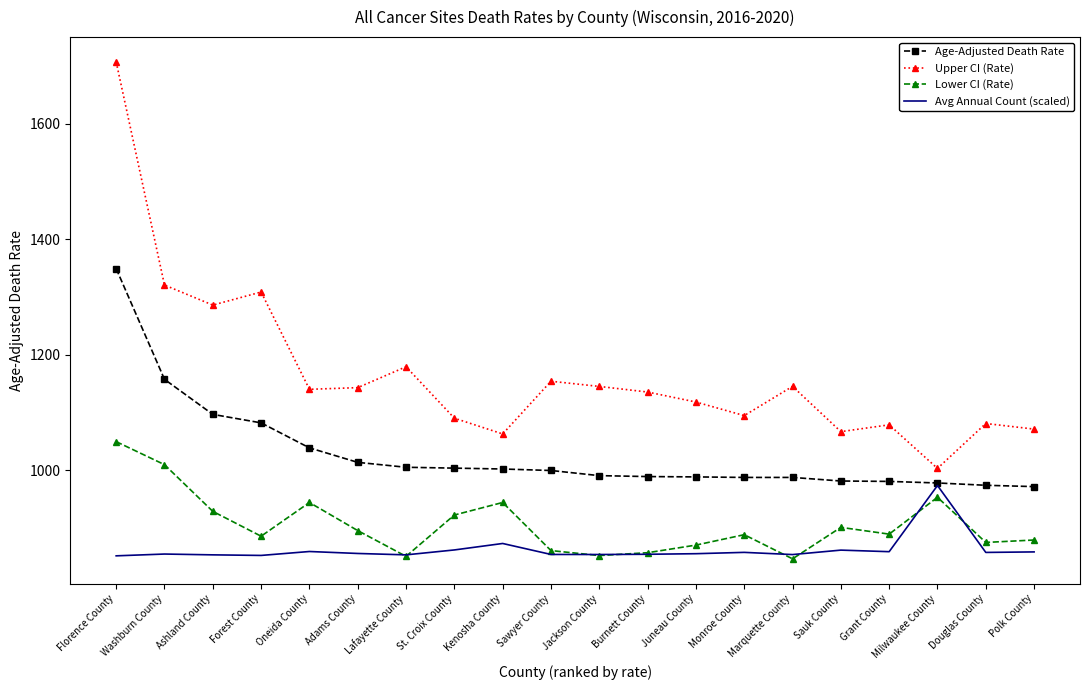

What is the difference between the second highest and second lowest values in the Lower CI (Rate) series?

158.8